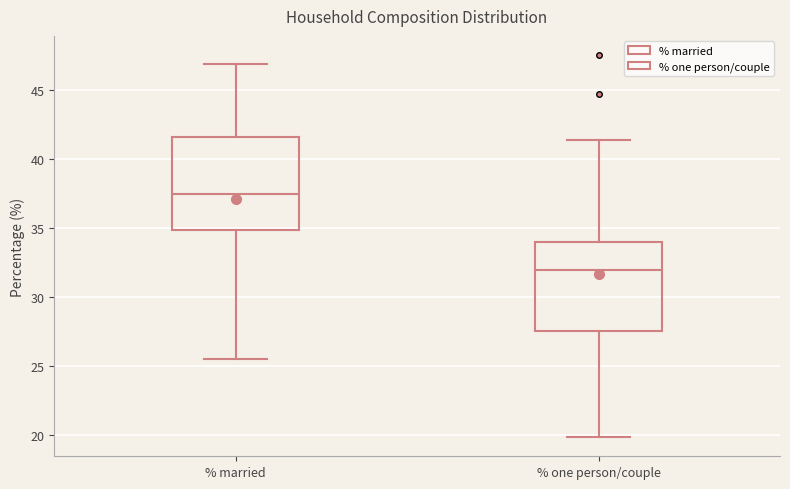

Where does the upper whisker of the box for % one person/couple end on the y-axis? The values are not printed on the chart, so give them approximately, as read against the axis.

41.5